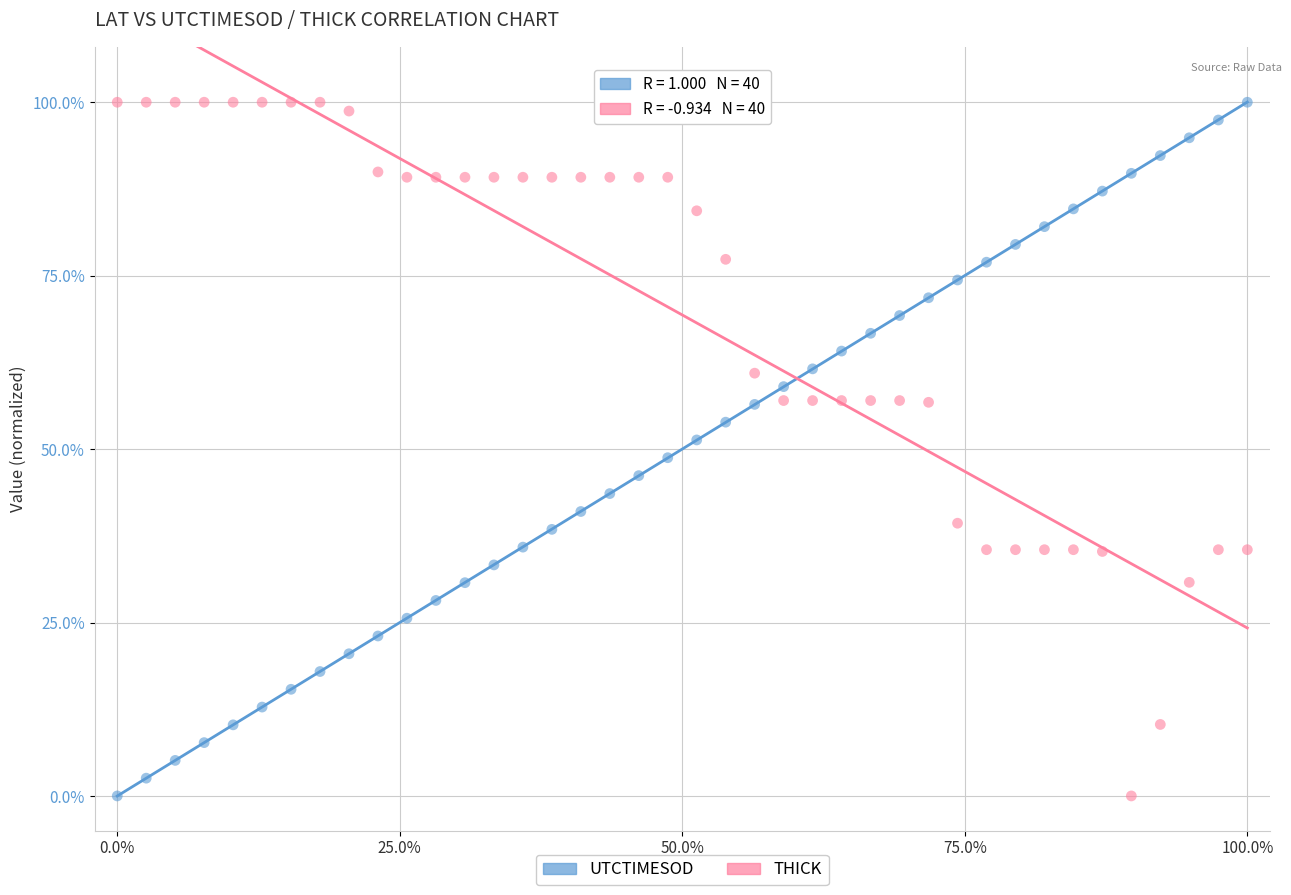

What are all the series names shown in the legend?

UTCTIMESOD, THICK